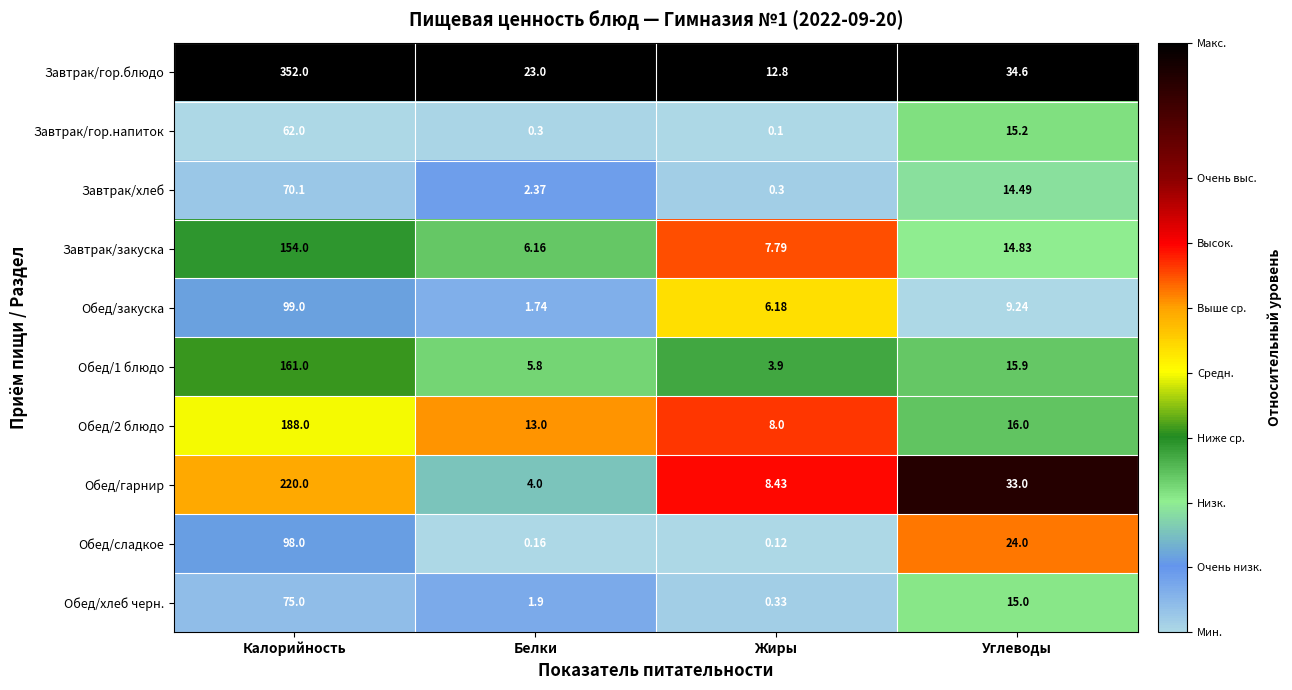

At which label does Завтрак/гор.напиток first exceed 15?

Калорийность